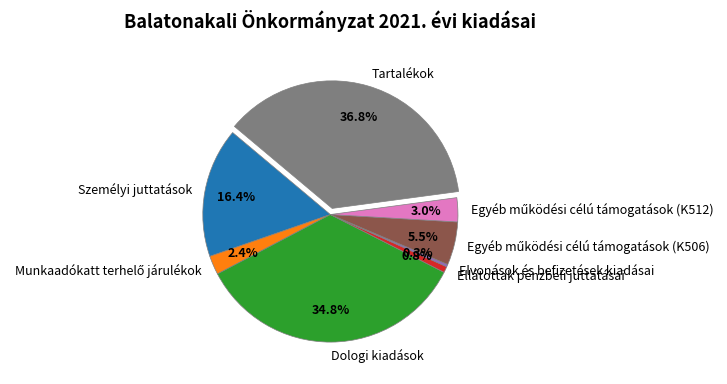

What percentage do Személyi juttatások and Tartalékok together represent?

53.2%